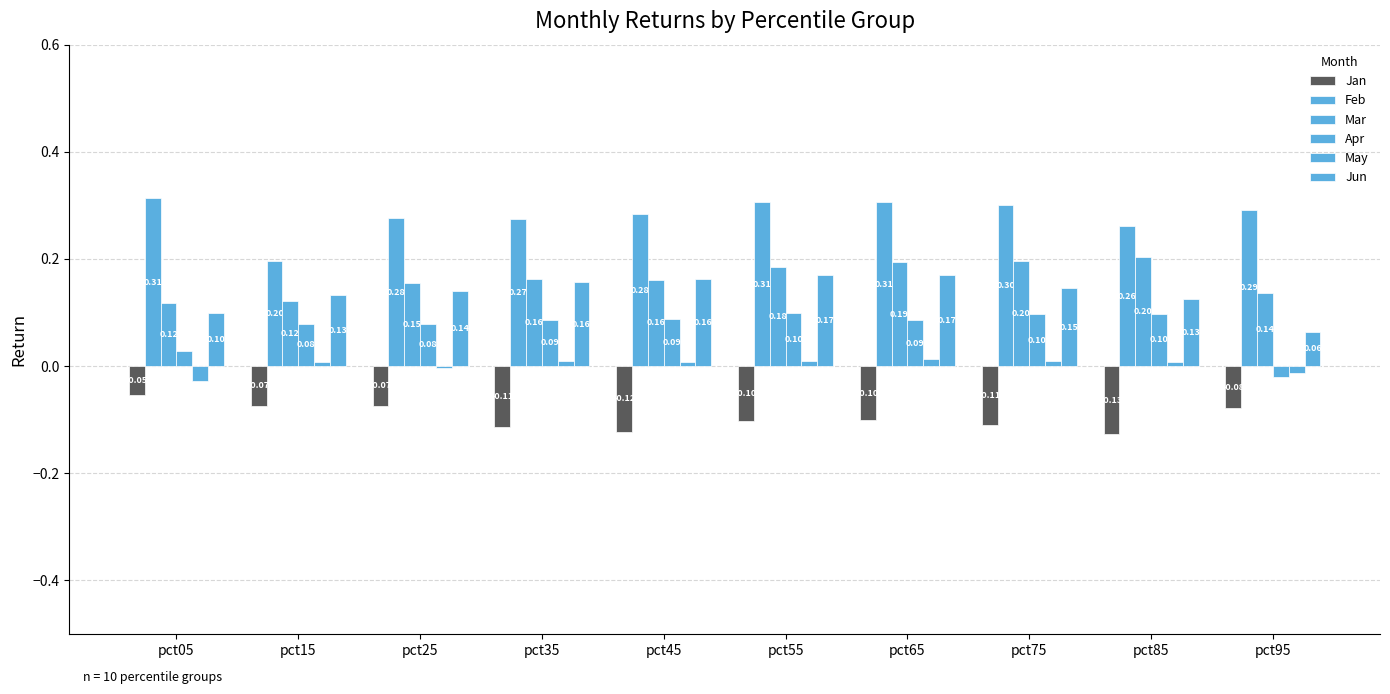

The value of Feb at pct05 is 0.2. True or false?

False